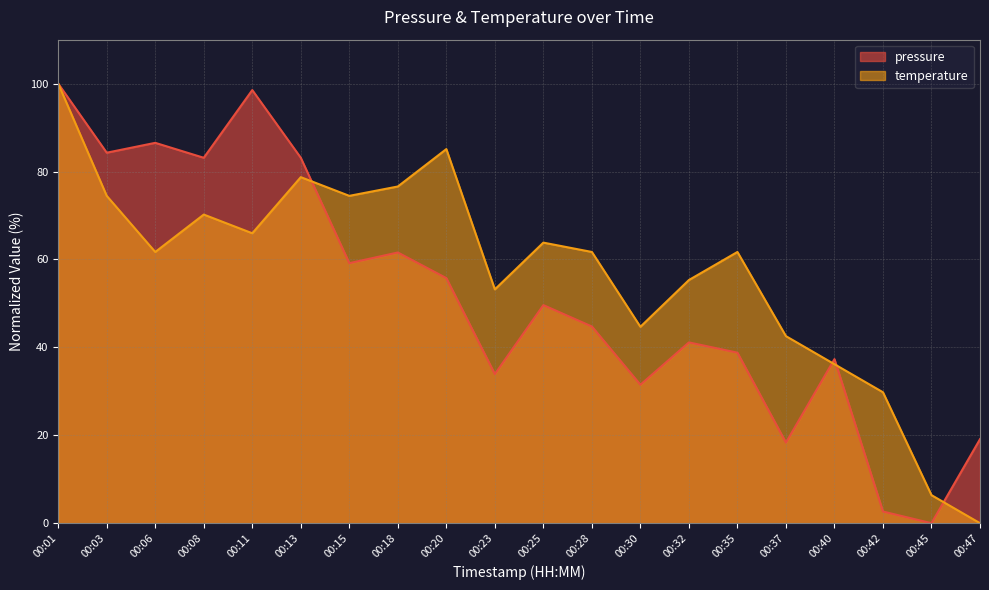

How many lines are shown in the chart?

2